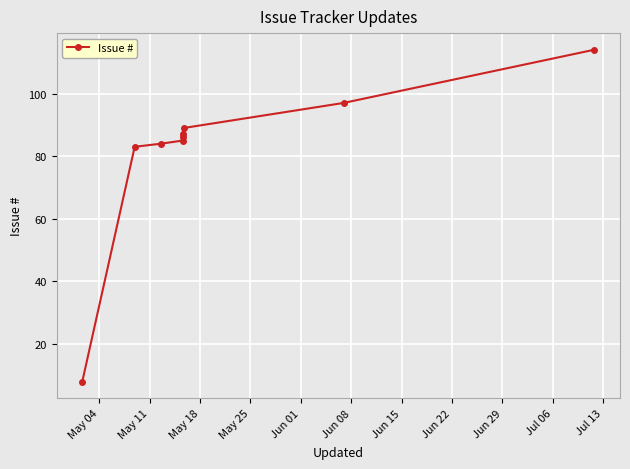

Reading left to right, transcribe all the data shown in this chart.

8	83	84	85	86	87	89	97	114